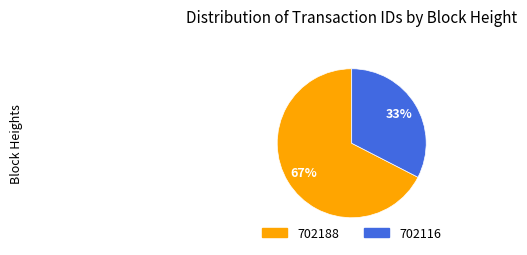

The 702116 slice represents 47% of the pie. True or false?

False